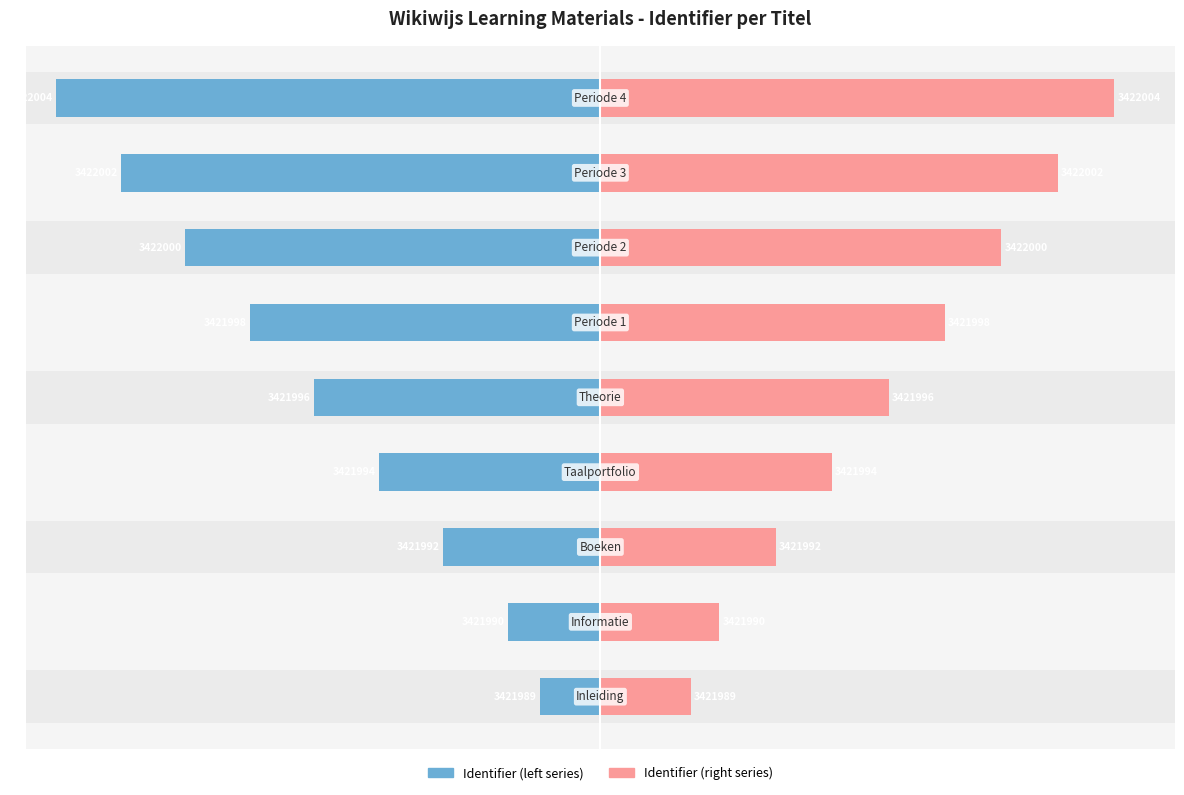

Rank the series by their average value, from highest to lowest.

Identifier (right), Identifier (left)